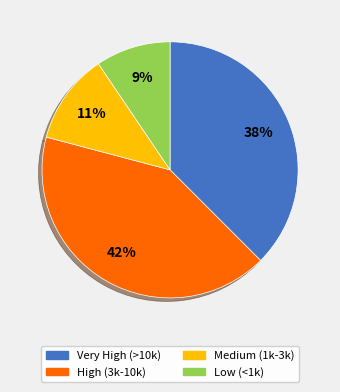

How many segments does this pie chart have?

4